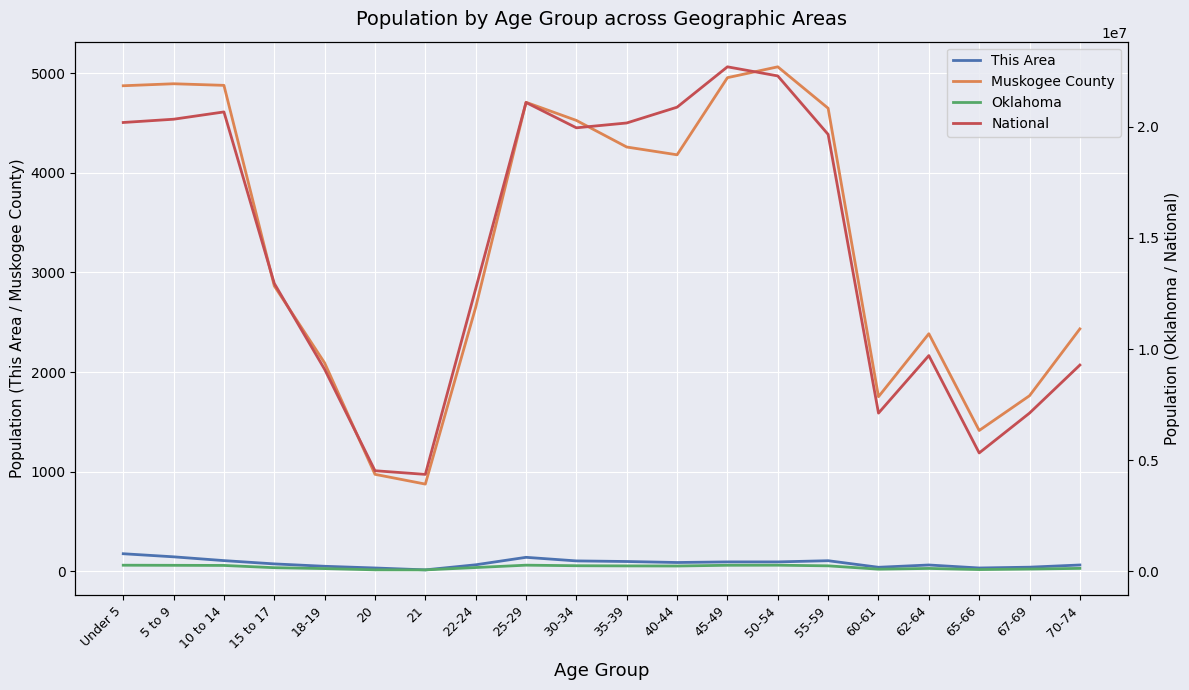

What is the difference between the maximum and minimum values in the Muskogee County series?

4188